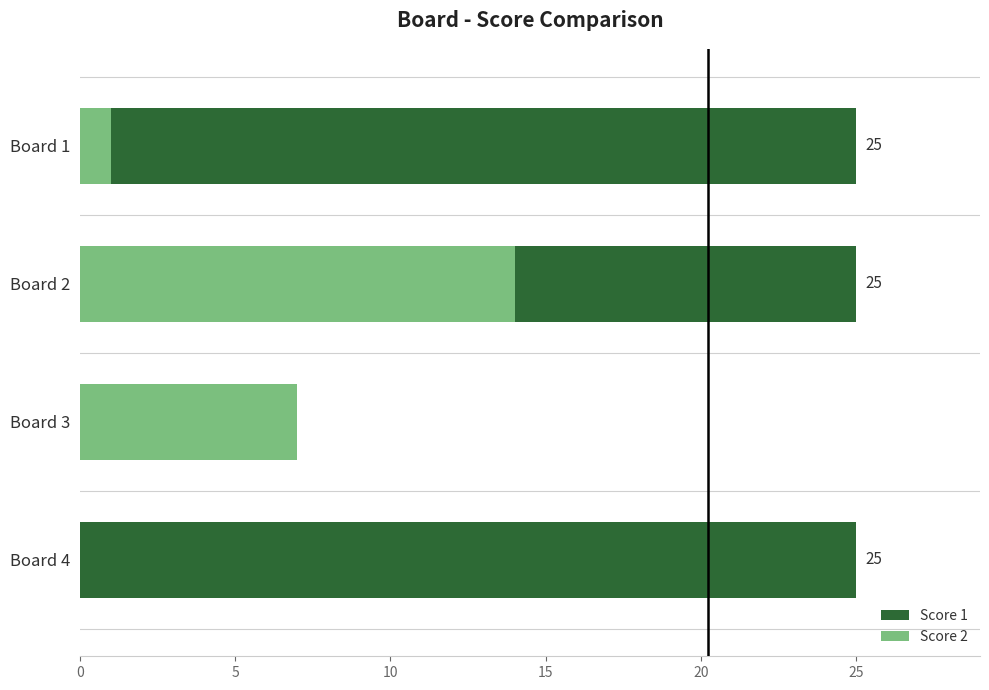

Is the value of Score 2 at Board 4 greater than the value of Score 1 at Board 4?

No